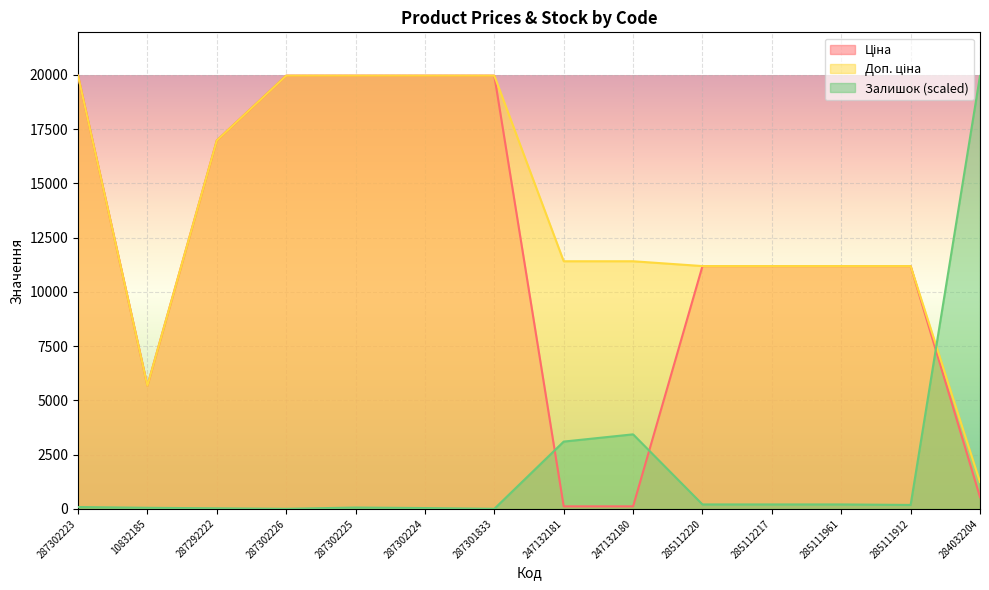

At which label does Доп. ціна reach its peak?

287302223